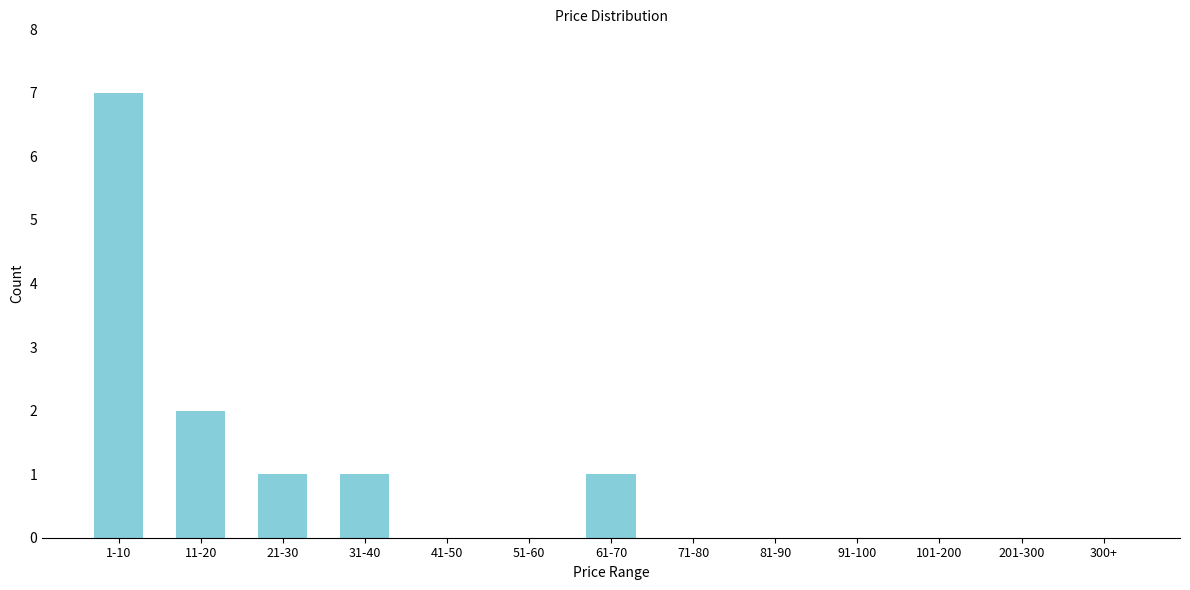

Reading left to right, extract all data points from this chart.

1-10=7	11-20=2	21-30=1	31-40=1	41-50=0	51-60=0	61-70=1	71-80=0	81-90=0	91-100=0	101-200=0	201-300=0	300+=0